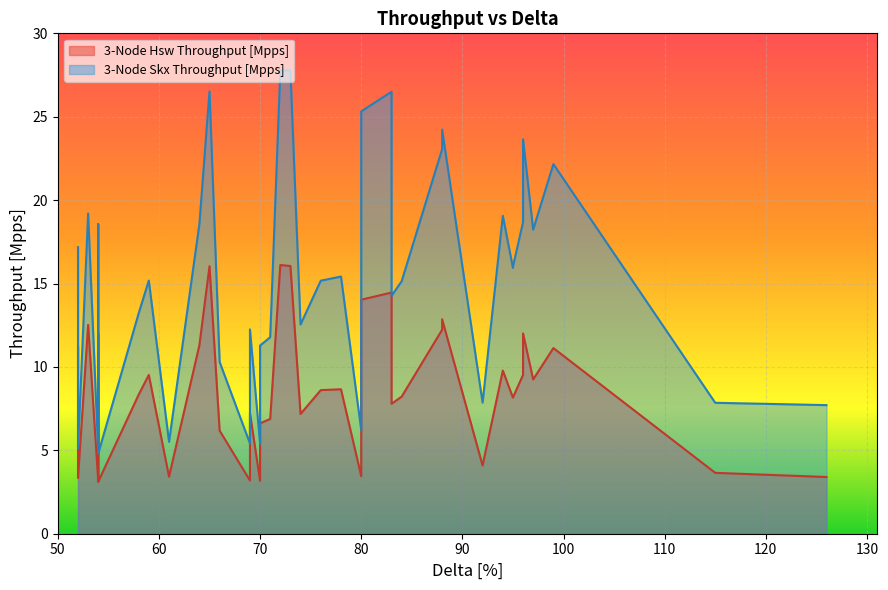

How many data points in 3-Node Hsw Throughput [Mpps] are less than 8?

16